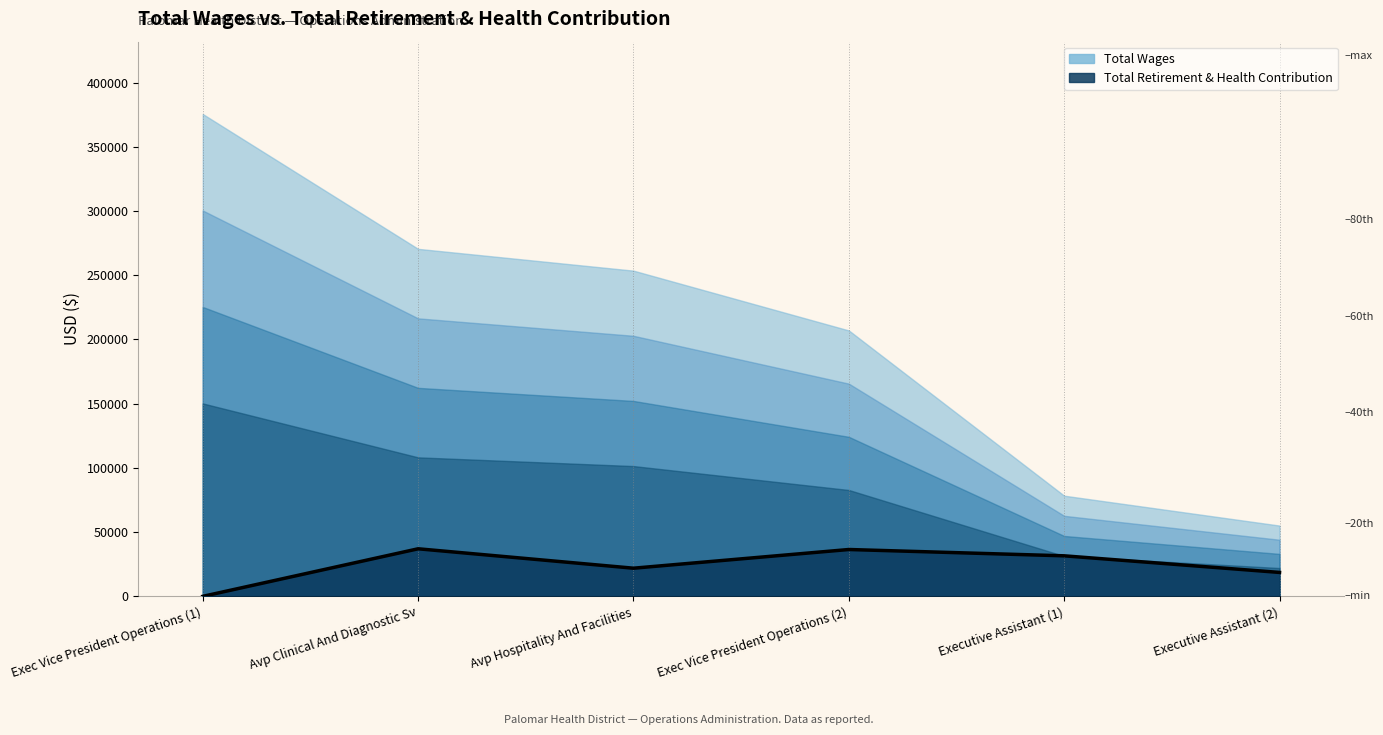

True or false: there are more than 0 points higher than both neighbors.

True